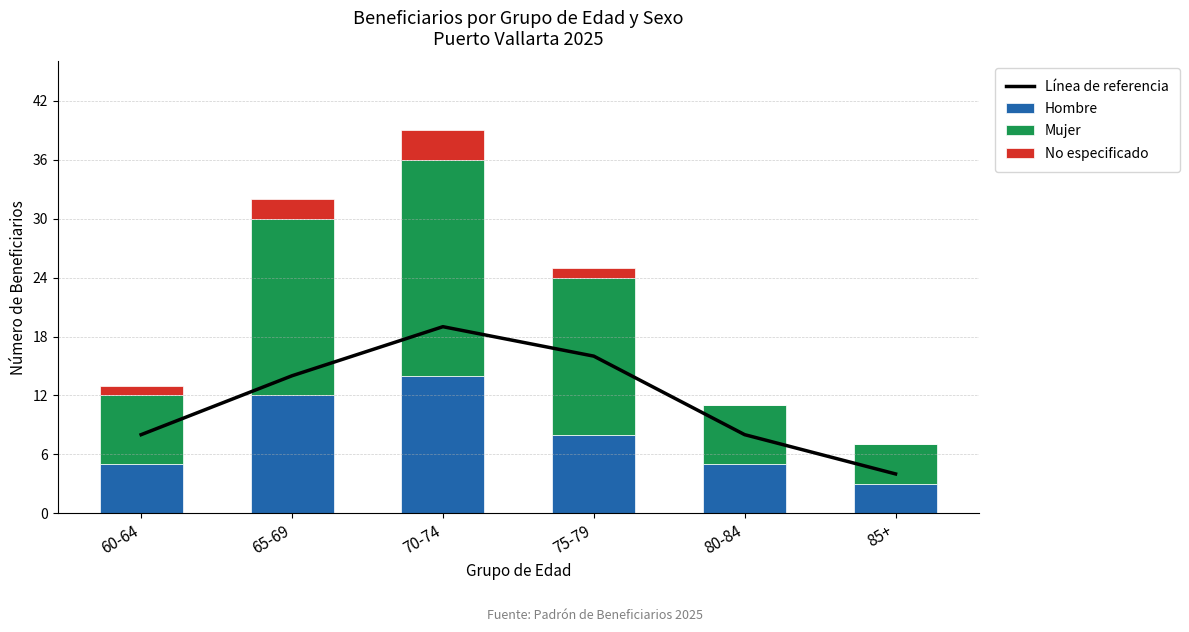

What is the label of the 5th bar from the left?

80-84